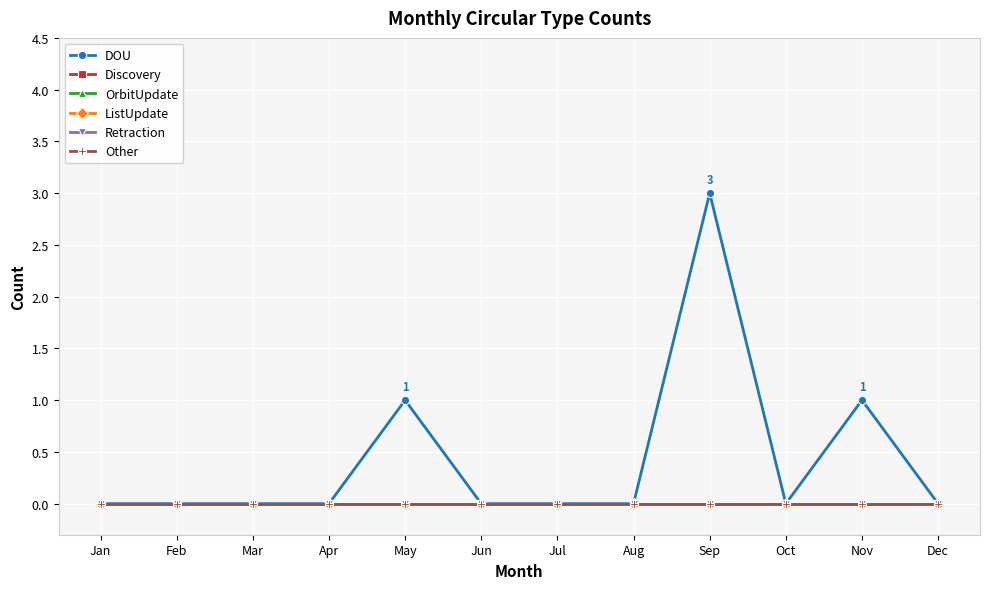

True or false: OrbitUpdate has a value of 0 at Feb.

True